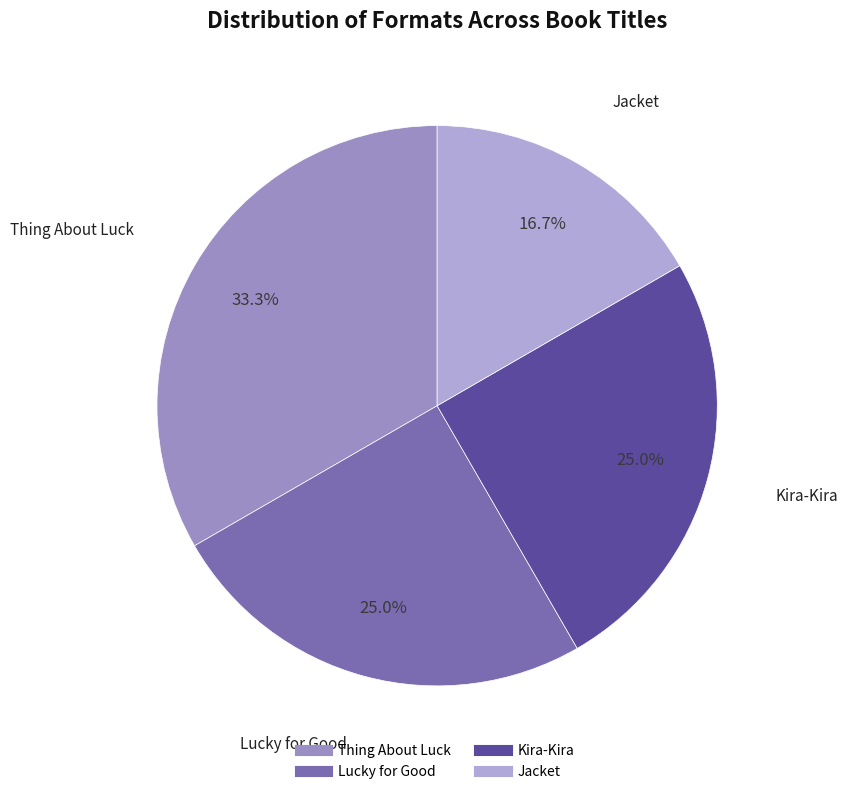

How much of the chart is everything except Kira-Kira?

75.0%